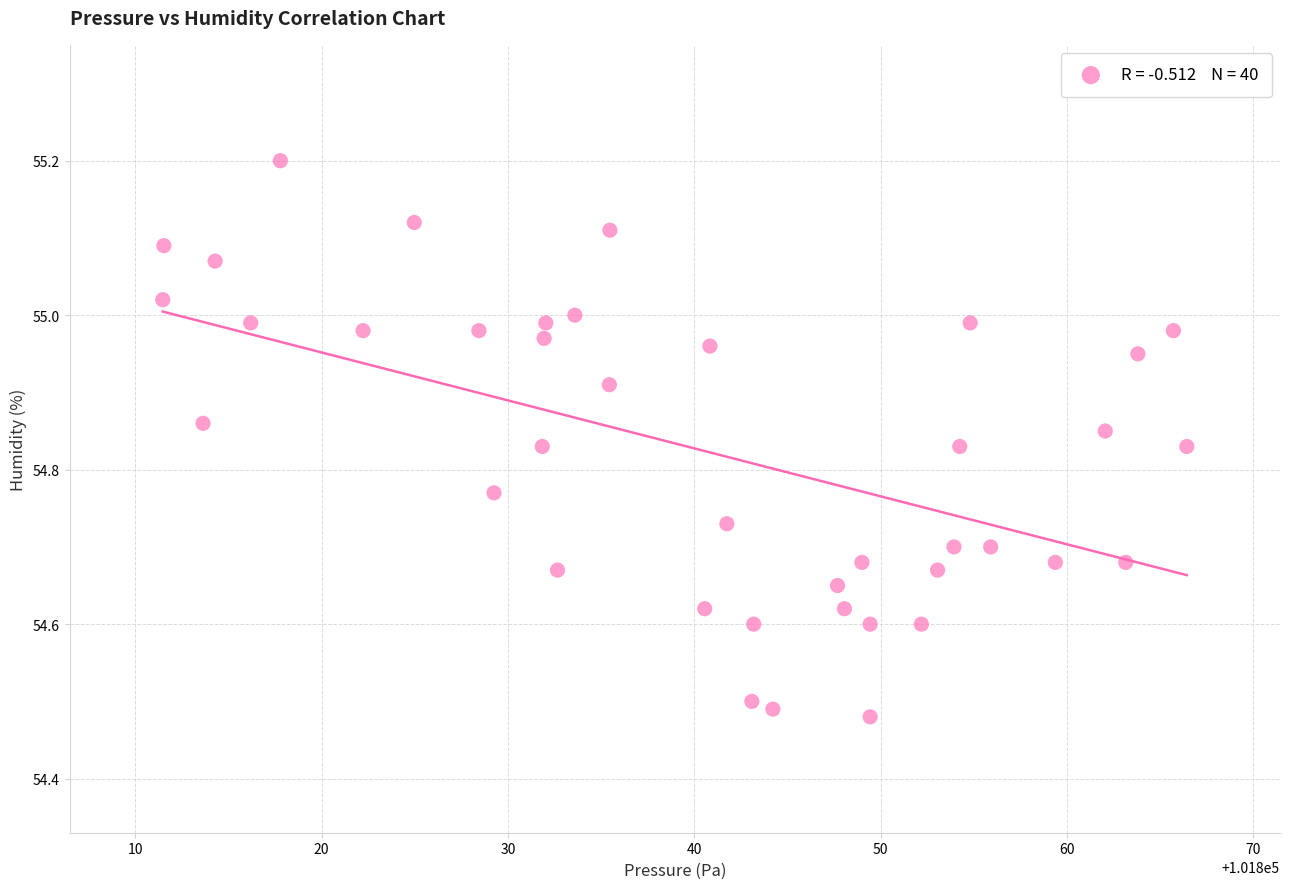

What is the range of Y values (max minus min)?

0.7